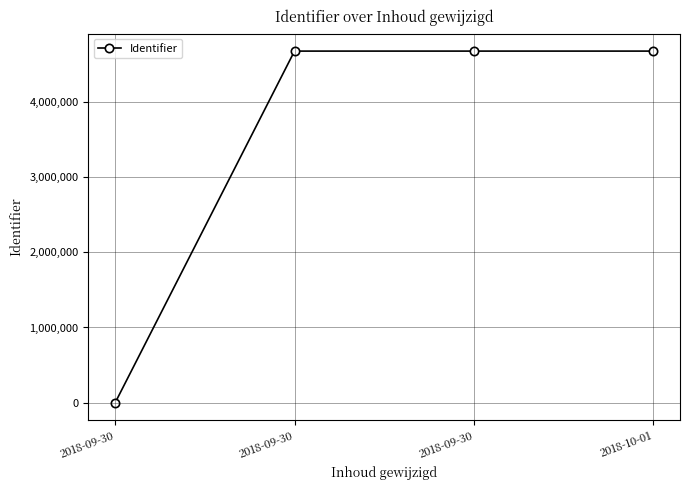

What is the difference between the second highest and minimum values?

4677290